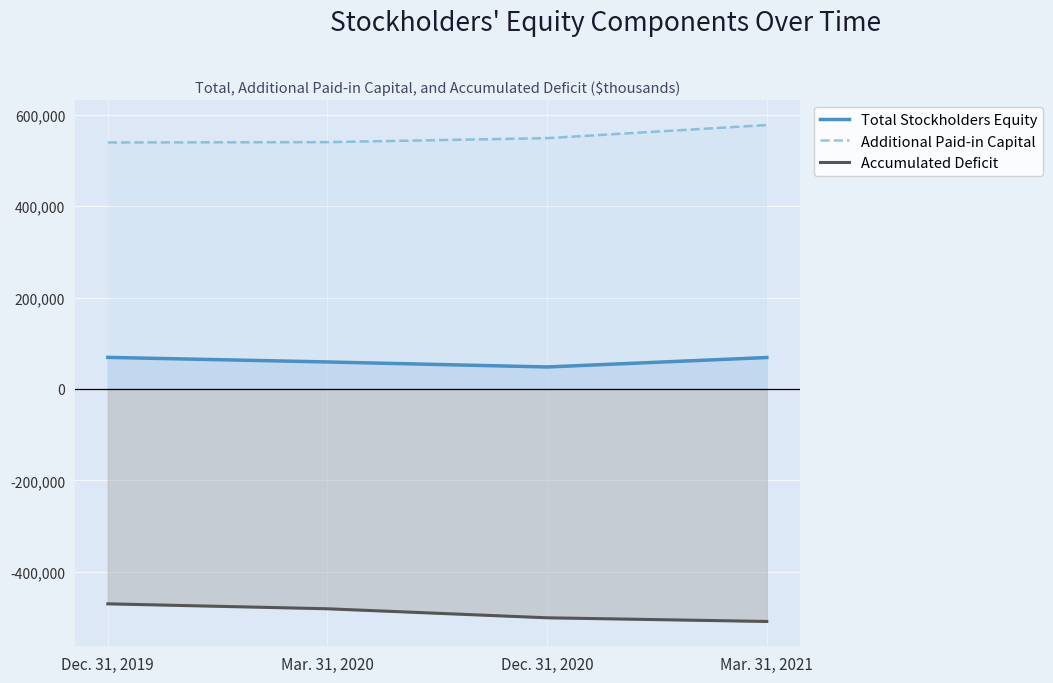

What is the value of the Accumulated Deficit point at the 4th from the left?

-508658